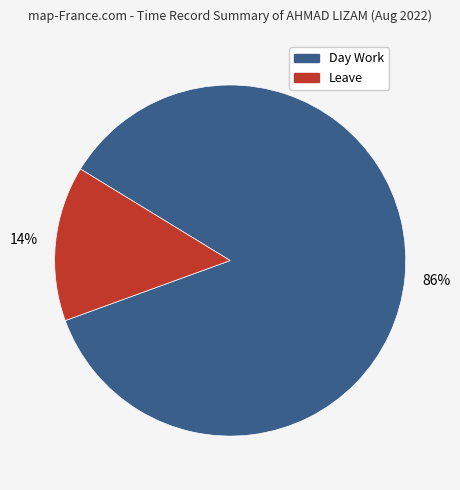

To the nearest percent, what is the average slice percentage?

50%